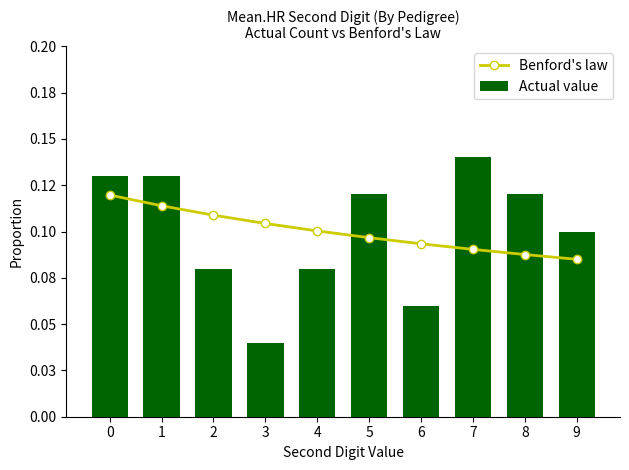

How many groups of bars are there?

10